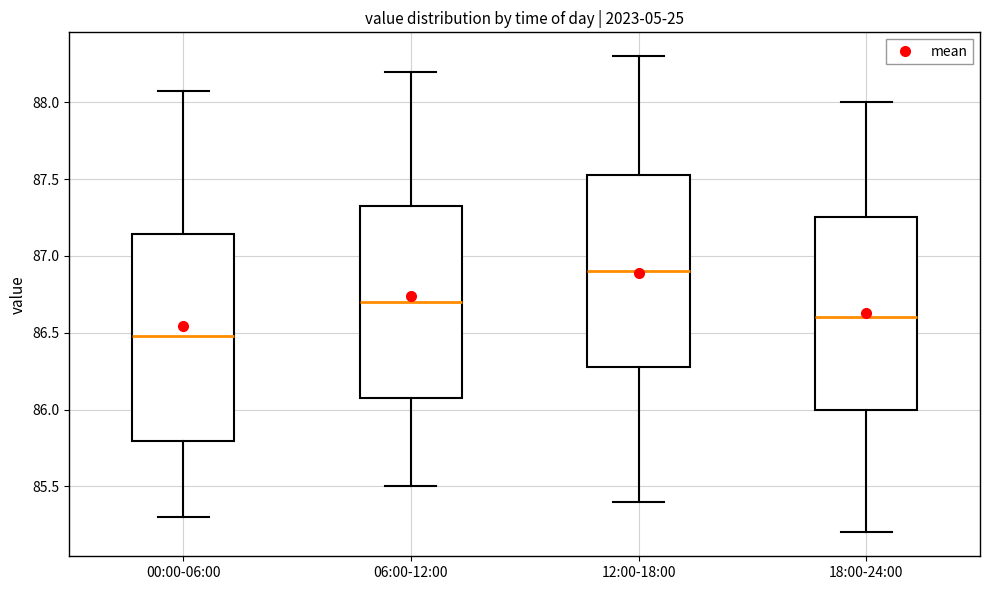

Comparing the boxes themselves (not the whiskers), which one is the tallest?

00:00-06:00